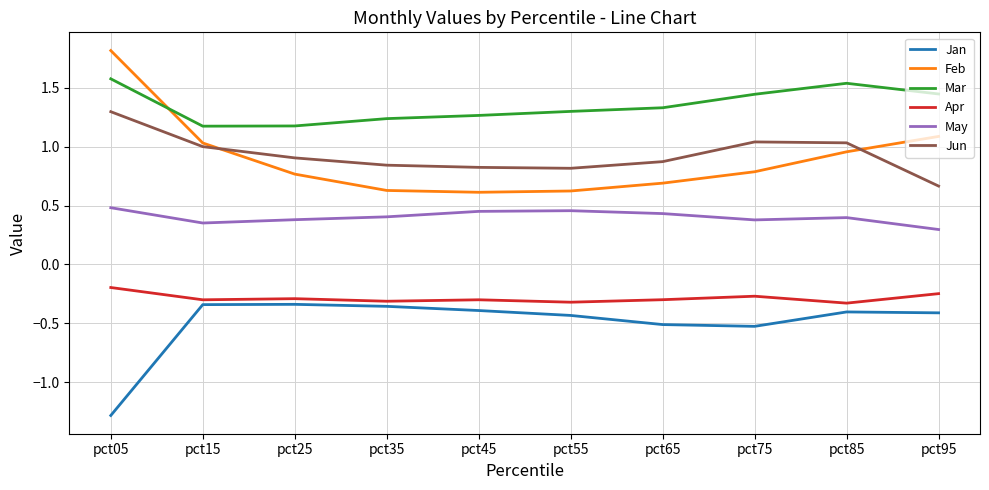

What is the difference between the Jun values at pct75 and pct45?

0.2